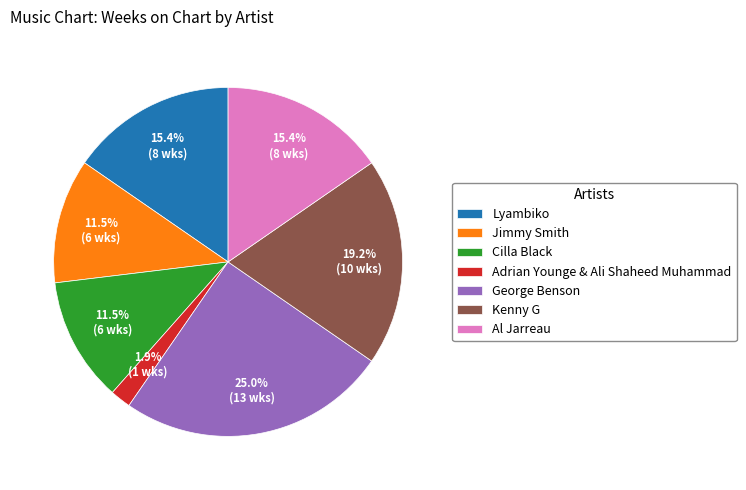

How many slices are in this pie chart?

7